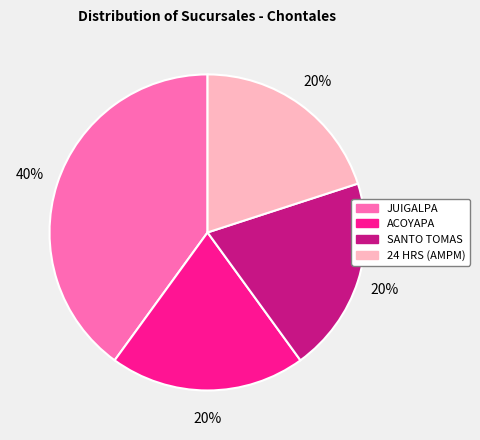

Between JUIGALPA and SANTO TOMAS, which is larger?

JUIGALPA